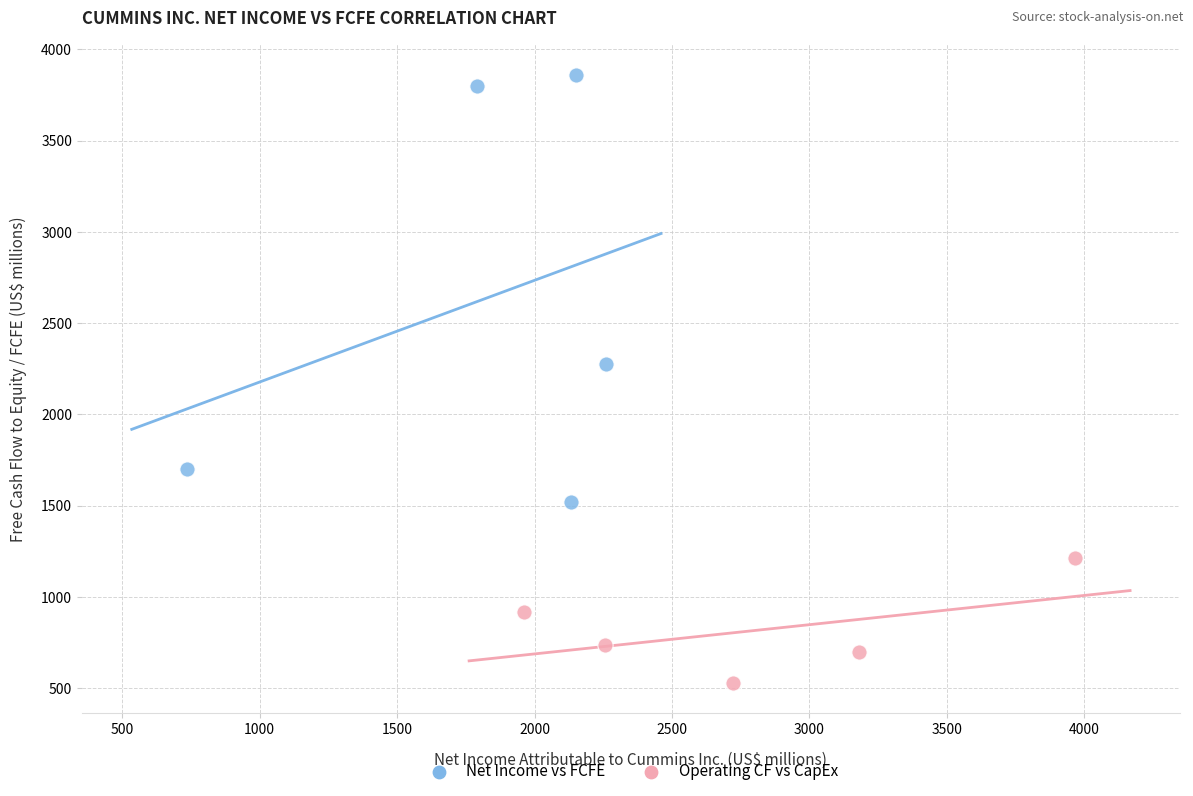

Which series has the largest Y range (max minus min)?

Net Income vs FCFE